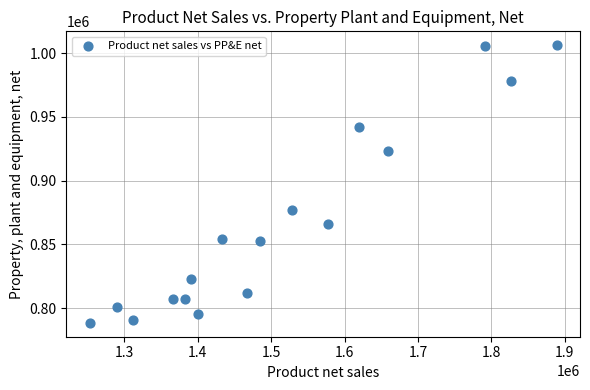

What is the range of Y values (max minus min)?

217800